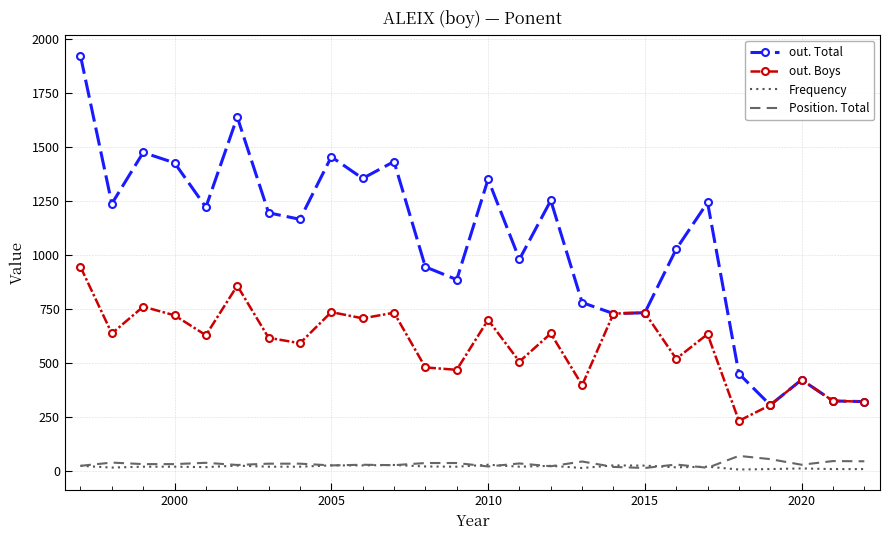

Is this an area chart (filled region under the line)?

No